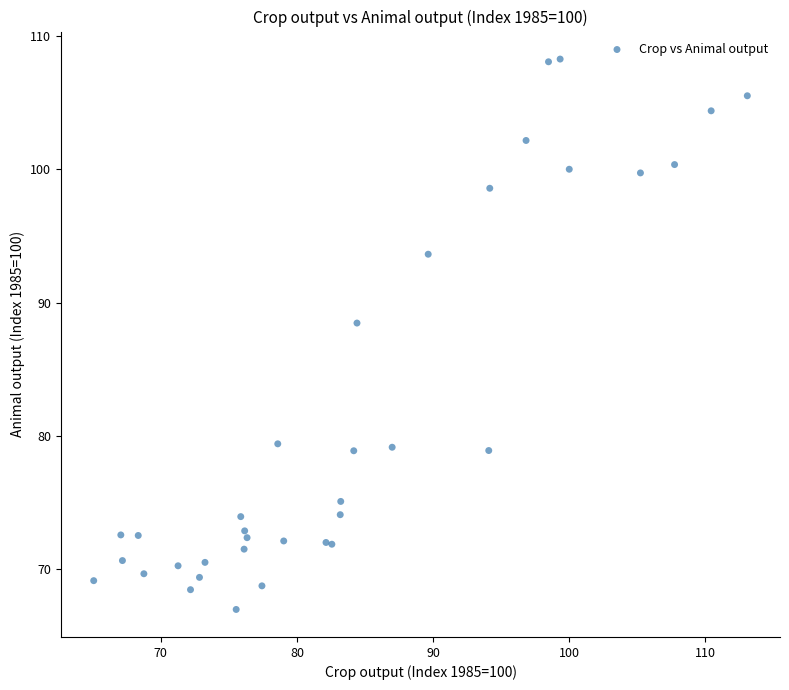

What Y value in the scatter plot is closest to 87?

88.5